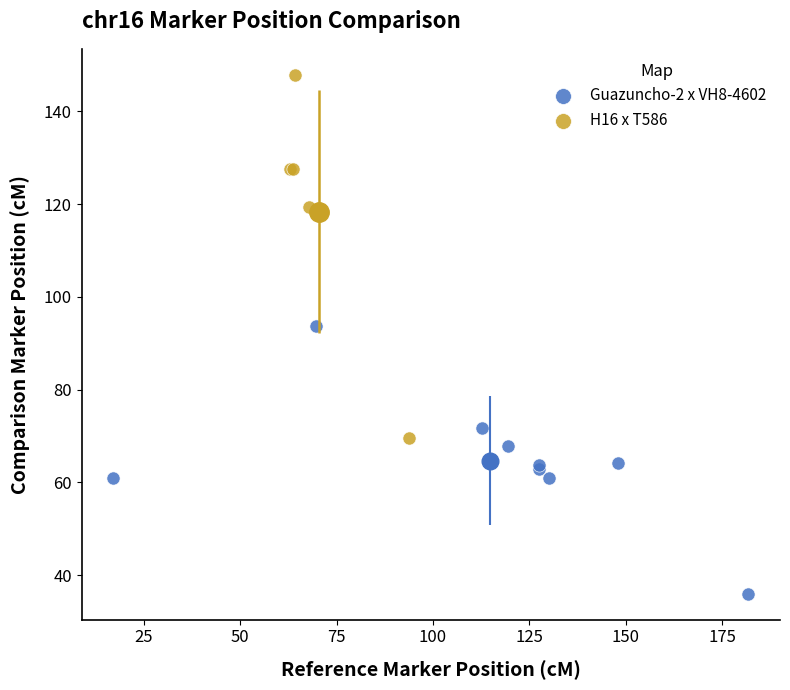

Which series reaches the maximum Y coordinate?

H16 x T586